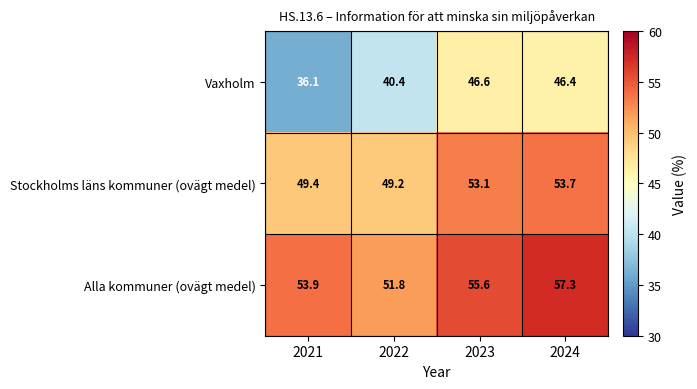

Where does the Vaxholm series first go above 46?

2023